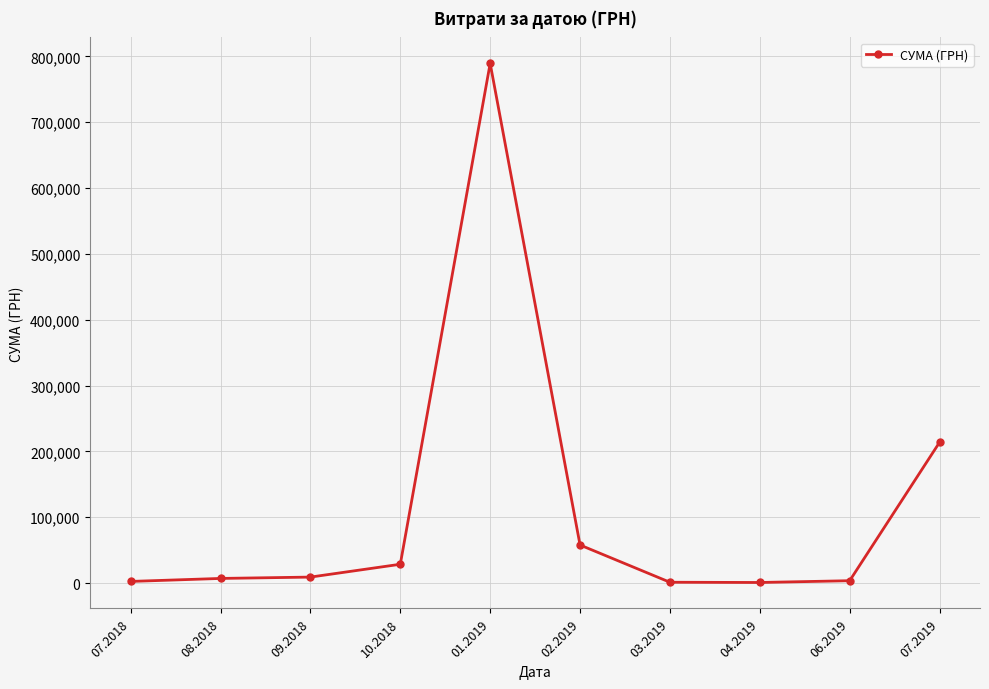

How many series are shown in this chart?

1